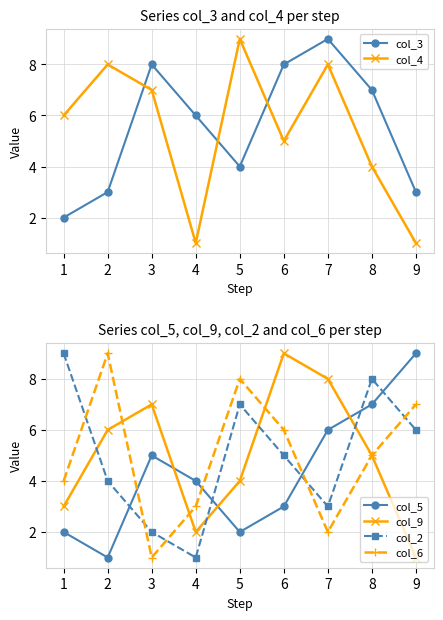

How many lines are shown in the chart?

6